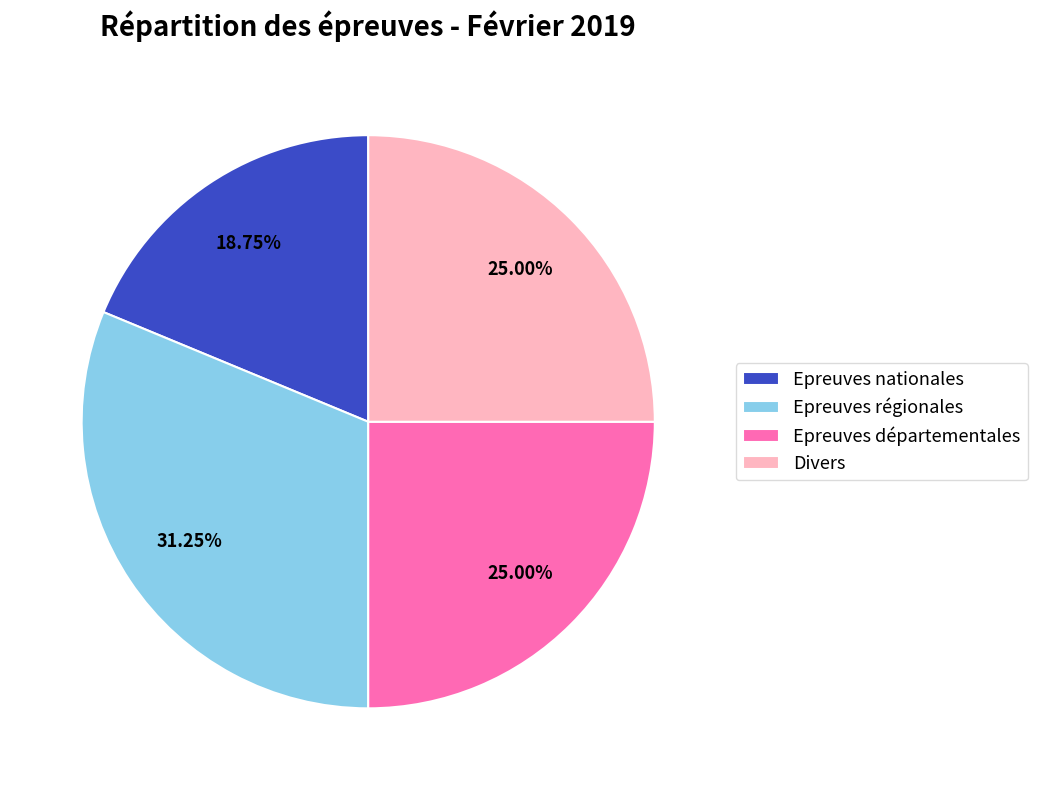

What is the largest slice in the pie chart?

Epreuves régionales